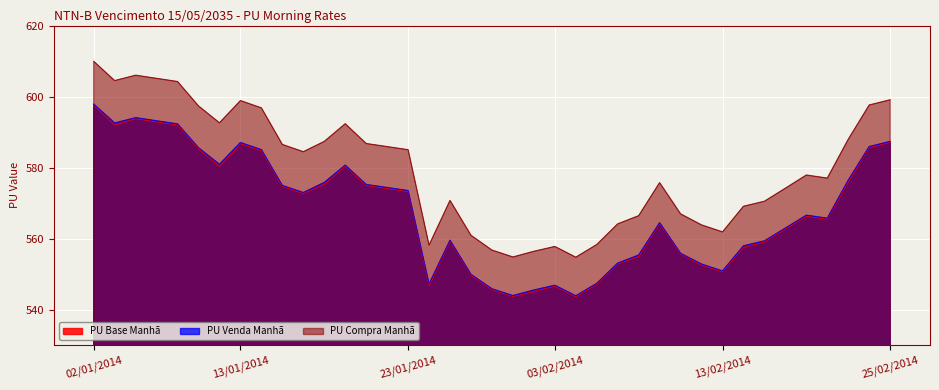

Where is the first local minimum for PU Compra Manhã?

03/01/2014